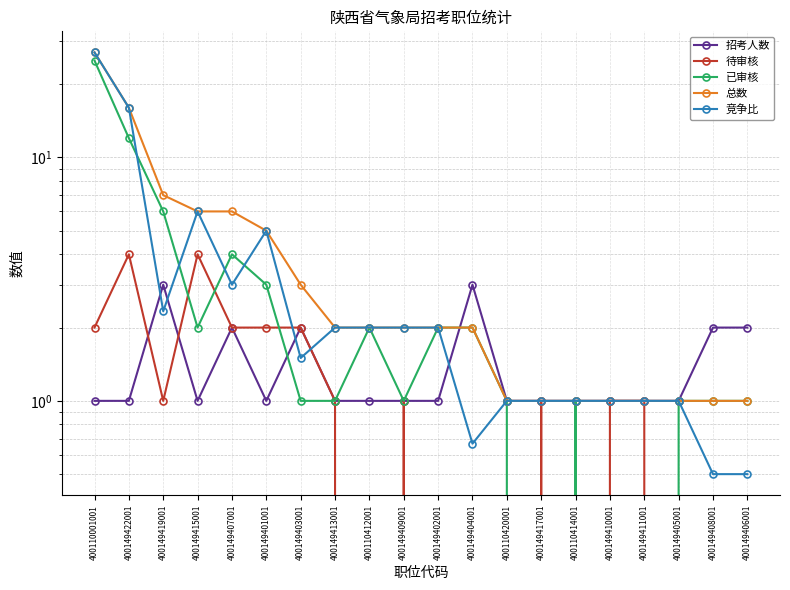

Which series changed the most between 400149415001 and 400149401001?

待审核